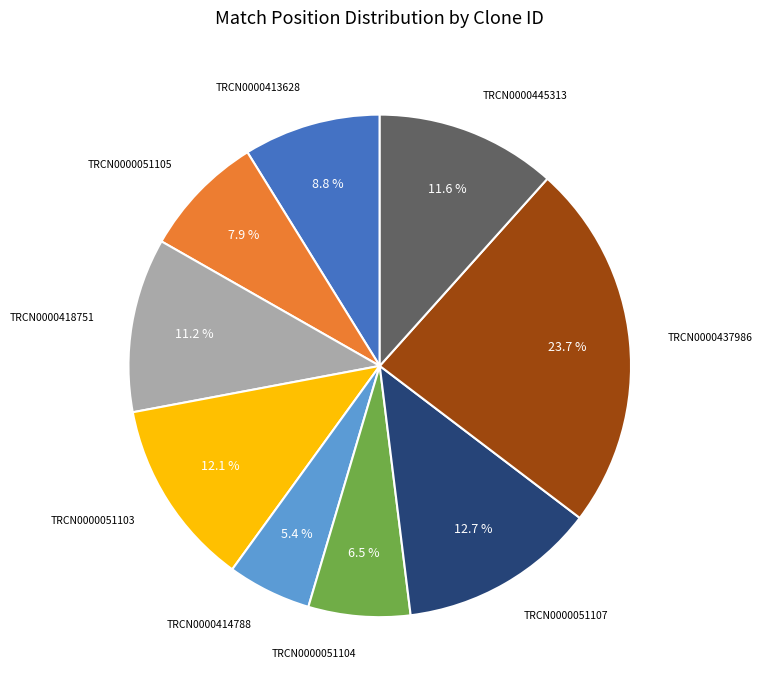

Is TRCN0000437986 the majority of the pie?

No